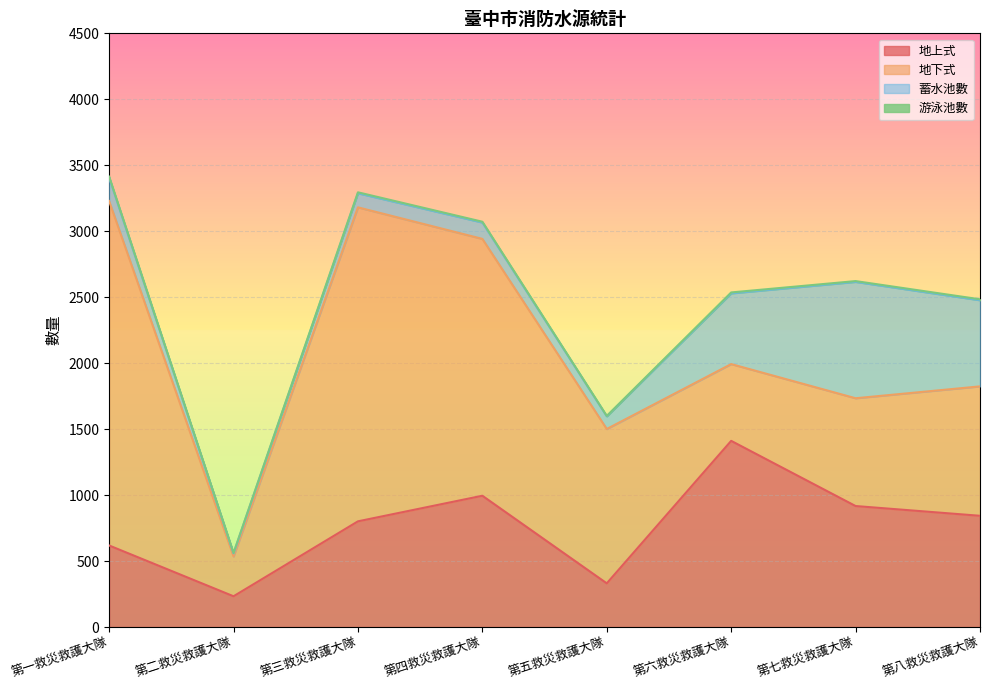

Where is 地上式 nearest to the value 822?

第三救災救護大隊